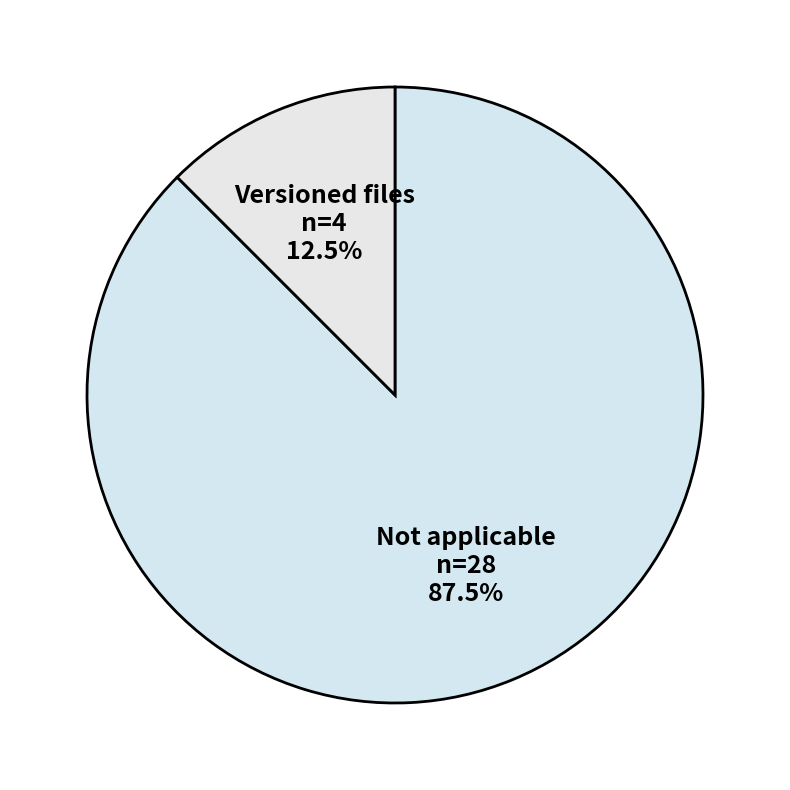

Is there any slice that represents more than half of the pie?

Yes